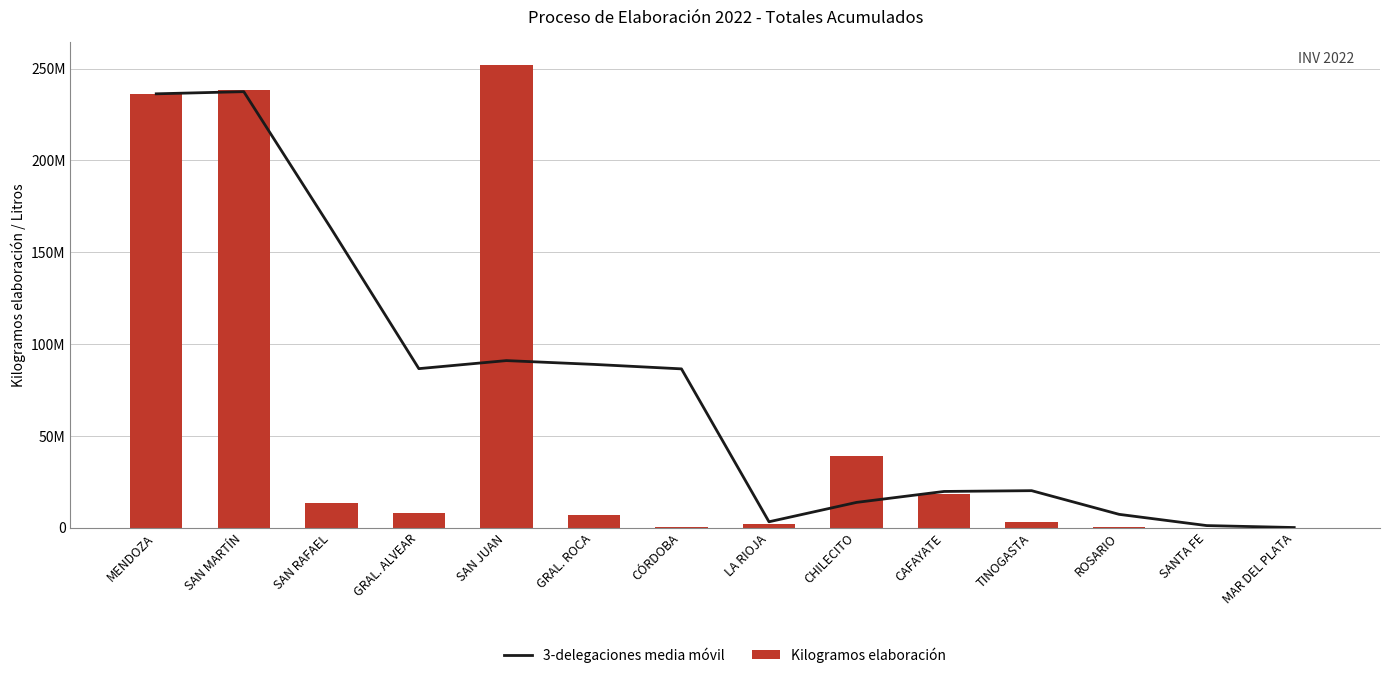

What is the spread (max minus min) of values at LA RIOJA?

1248363.3